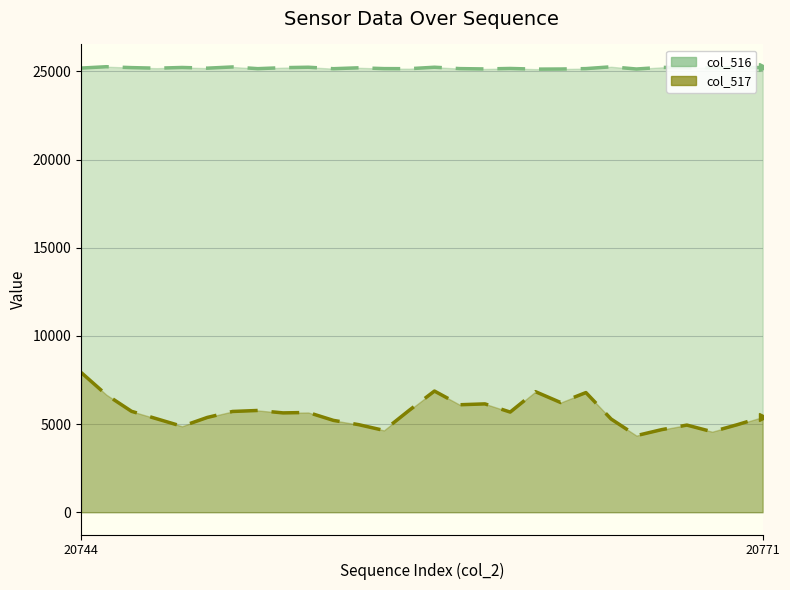

True or false: col_516 has a value of 37523 at 20759.

False